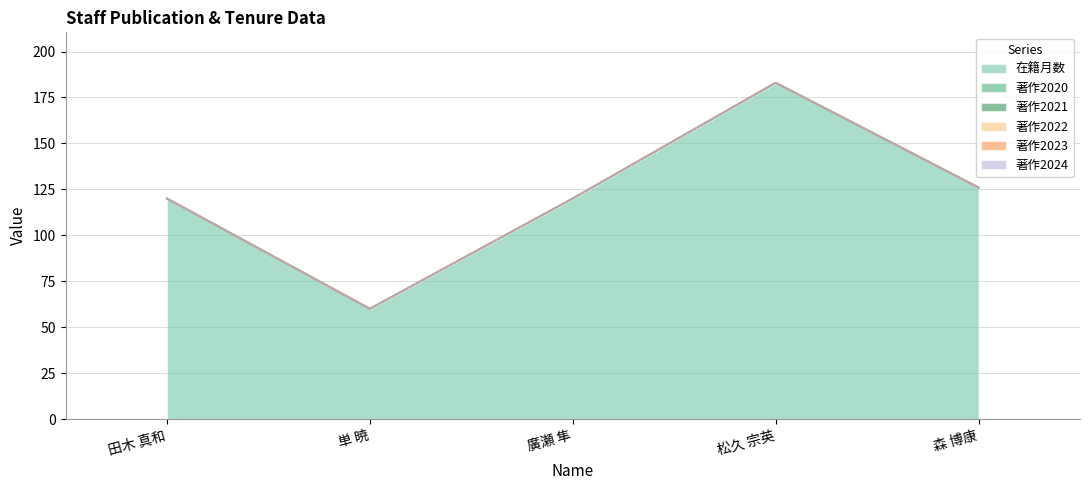

At which label is 著作2024 closest to 0?

田木 真和